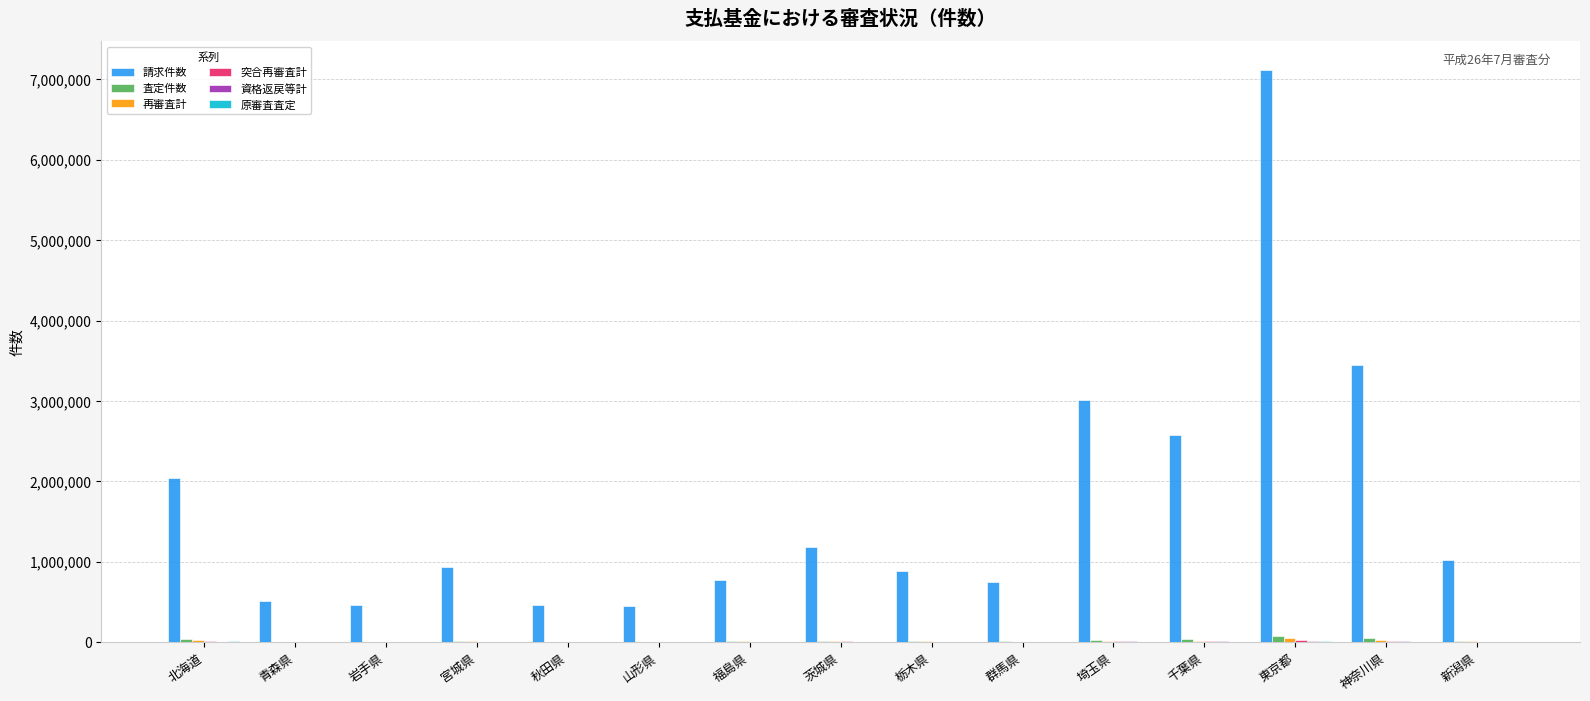

How many distinct data groups are displayed?

6